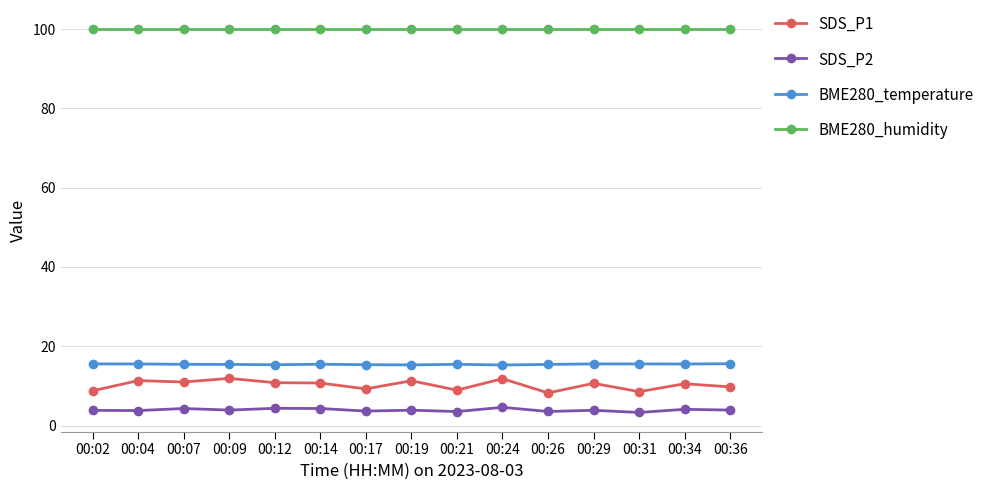

What is the total value across all series at 00:12?

130.5